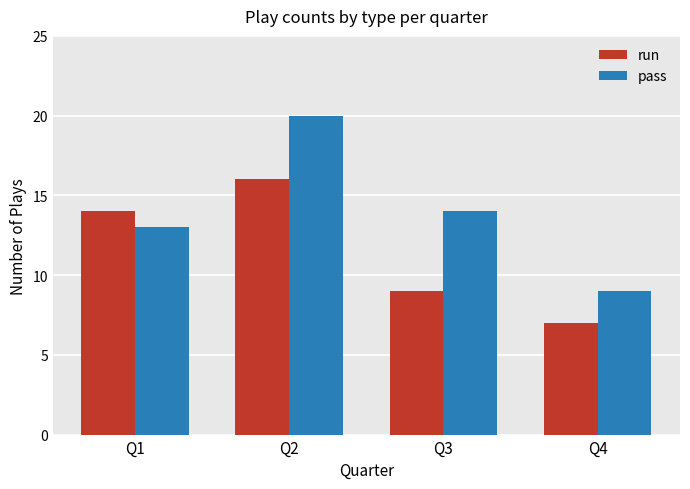

The run series shows 4 at Q1. True or false?

False